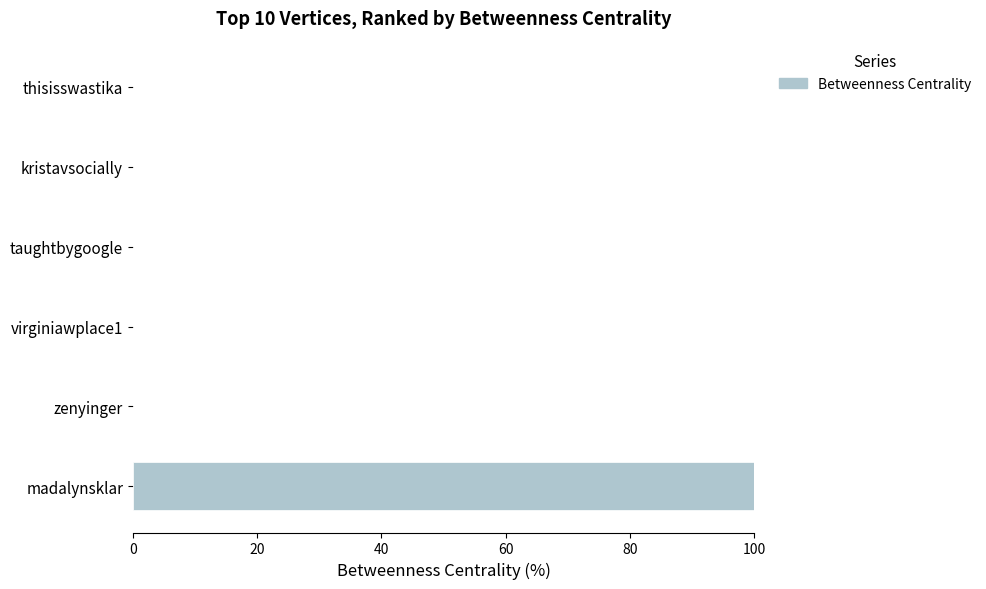

Count the number of categories in the chart.

6